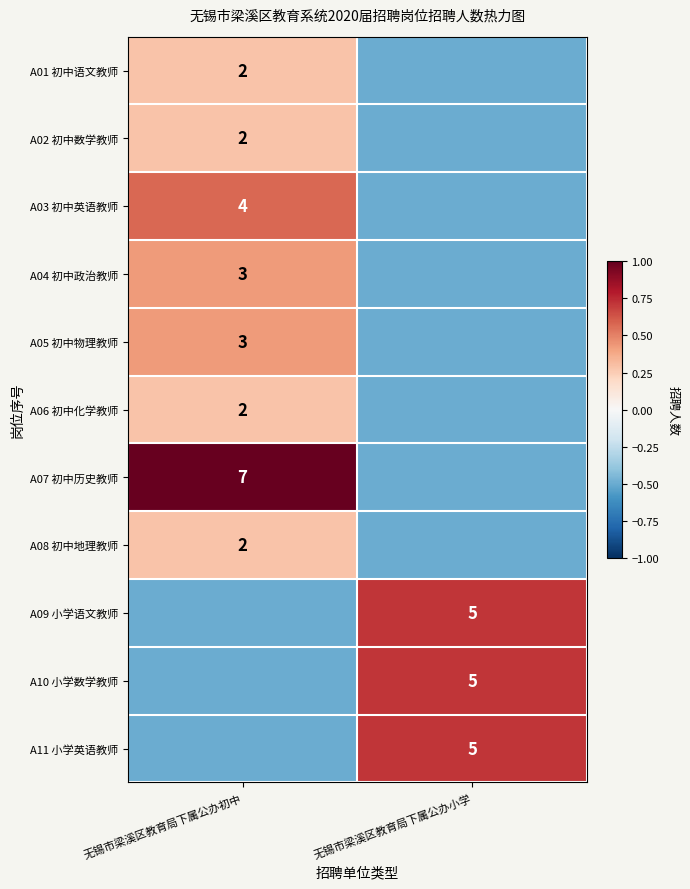

What is the total value across all series at 无锡市梁溪区教育局下属公办小学?

-1.9